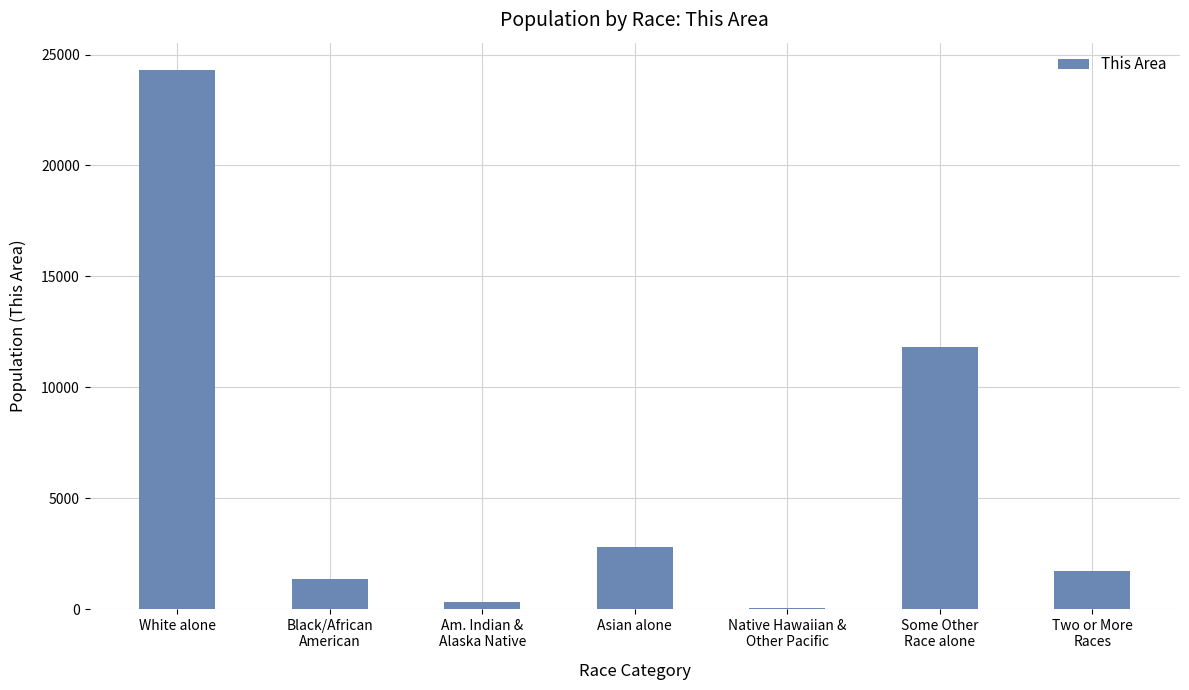

Where is the data nearest to the value 12197?

Some Other
Race alone